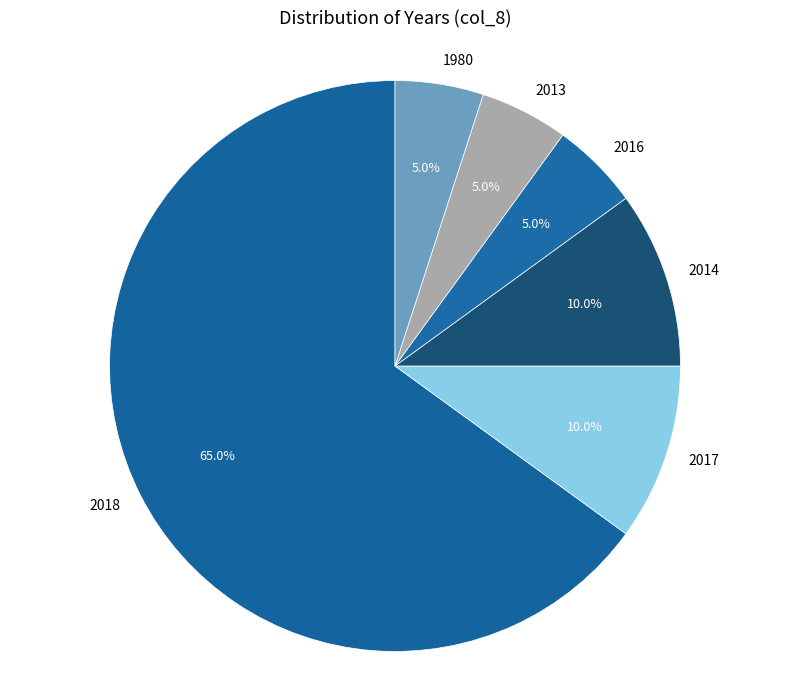

What is the largest slice in the pie chart?

2018